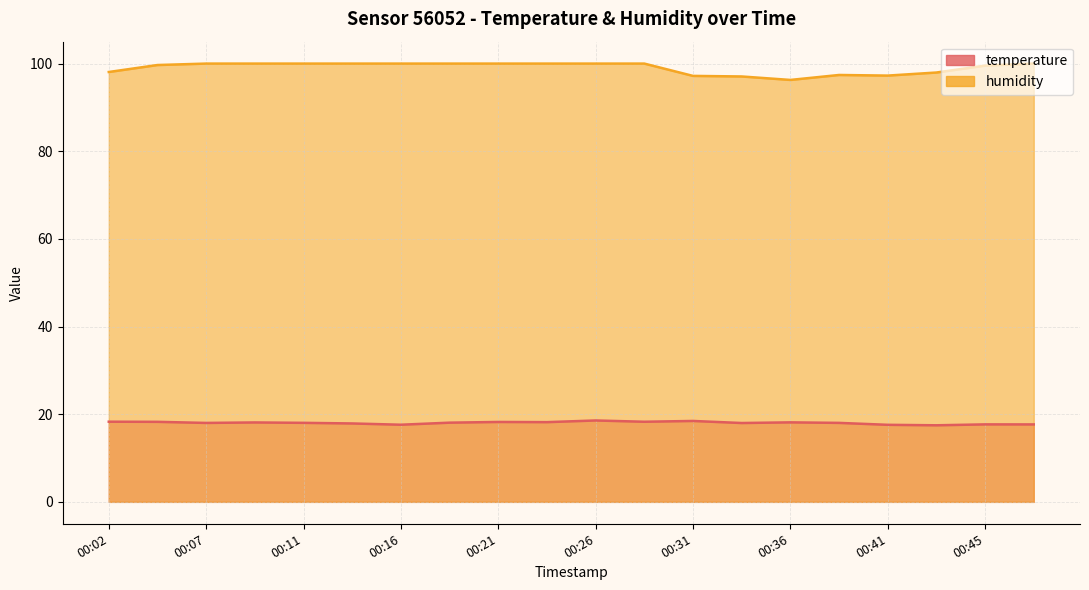

At how many categories does at least one series exceed 62?

20